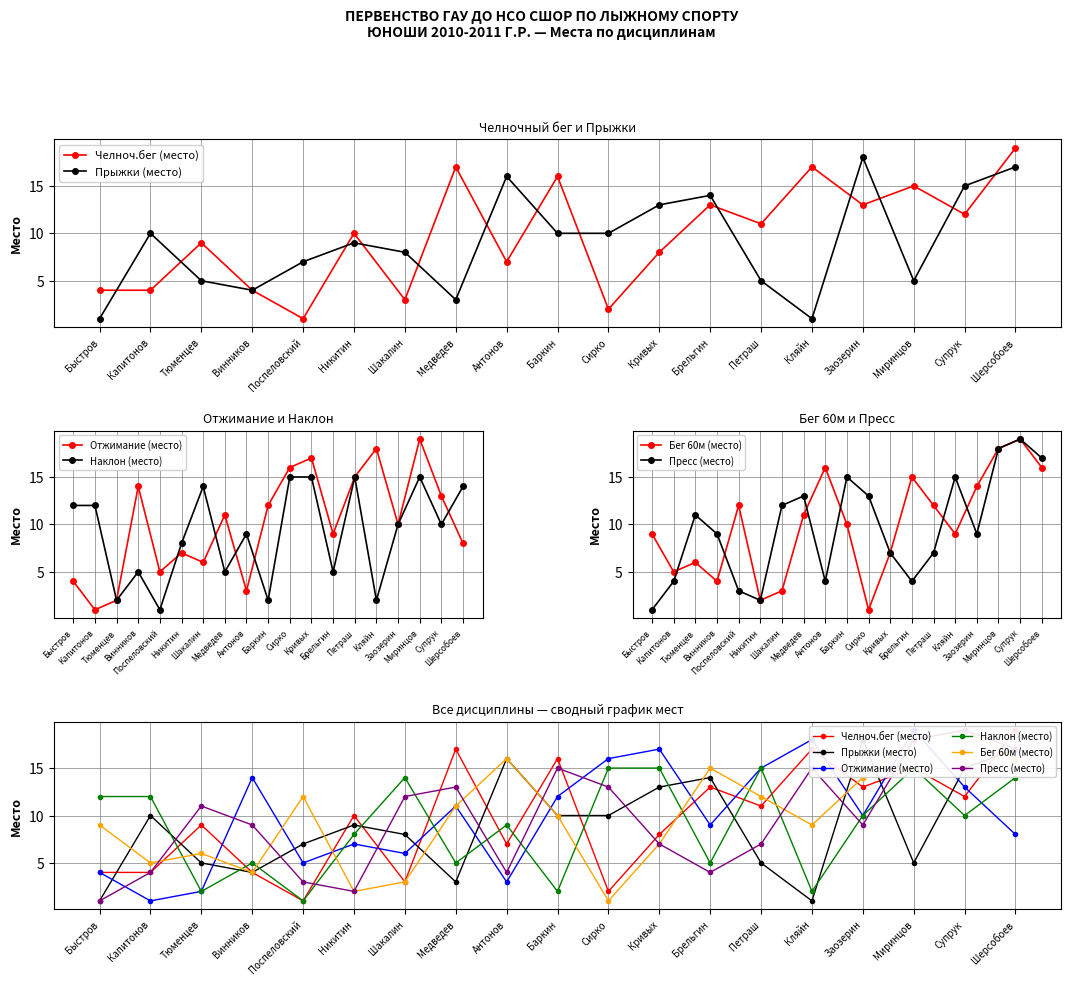

How many data points in Прыжки (место) are less than 9?

9